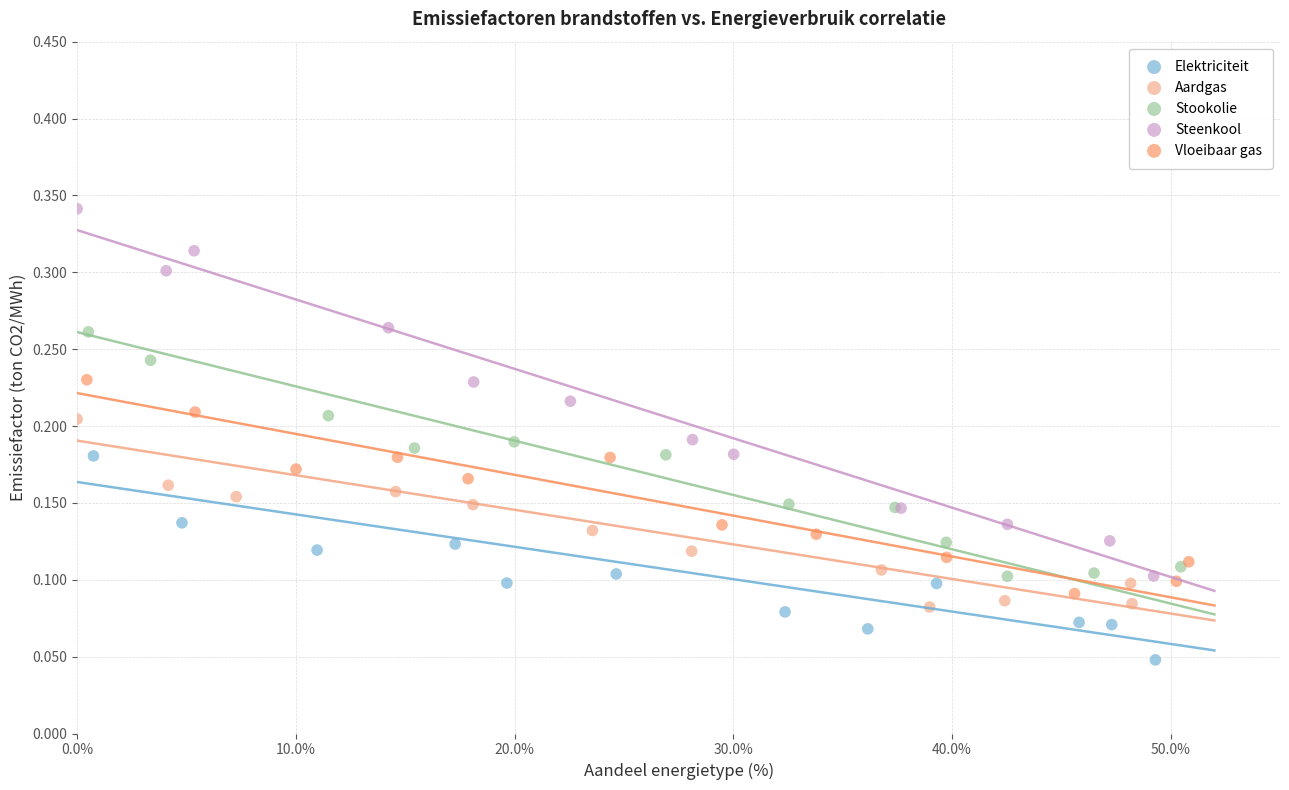

Which series reaches the minimum Y coordinate?

Elektriciteit